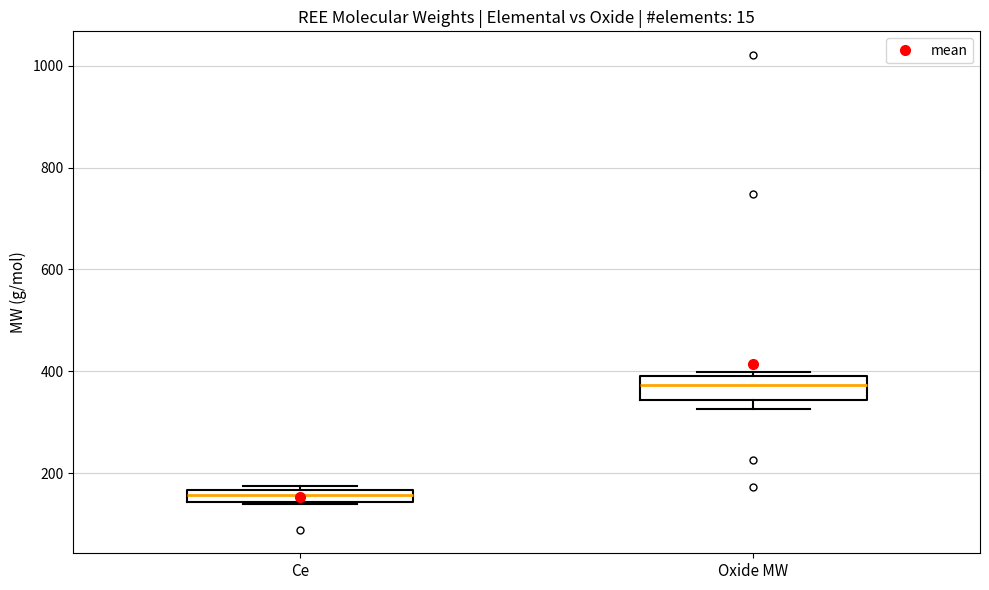

Comparing the boxes themselves (not the whiskers), which one is the tallest?

Oxide MW